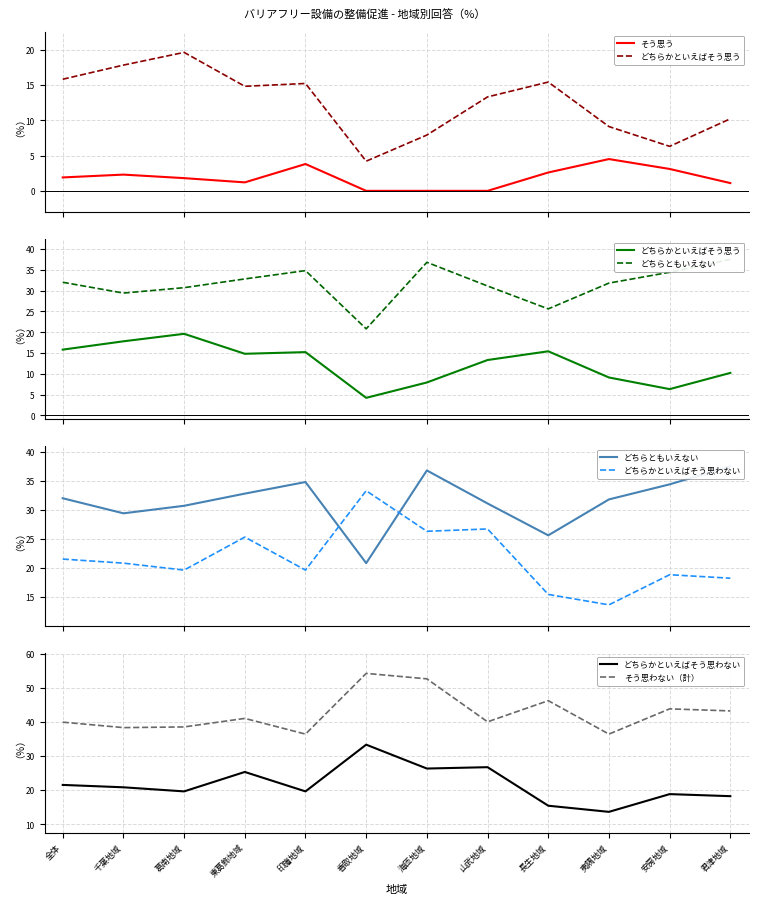

True or false: そう思う and どちらかといえばそう思わない cross at least once.

False